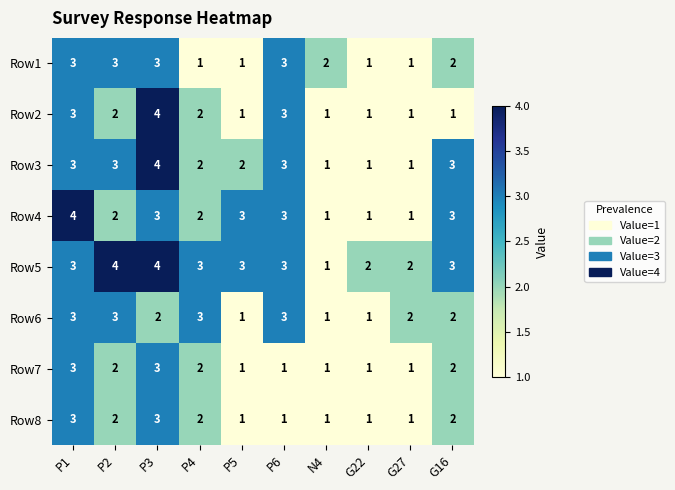

Count the Row3 values in the range 1 to 3.

9